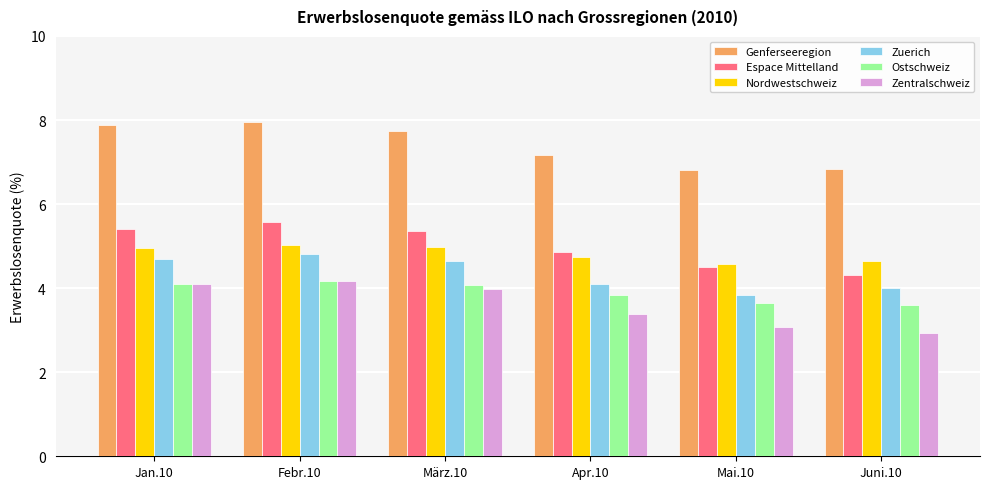

What is the difference between the maximum and minimum values in the Zentralschweiz series?

1.2